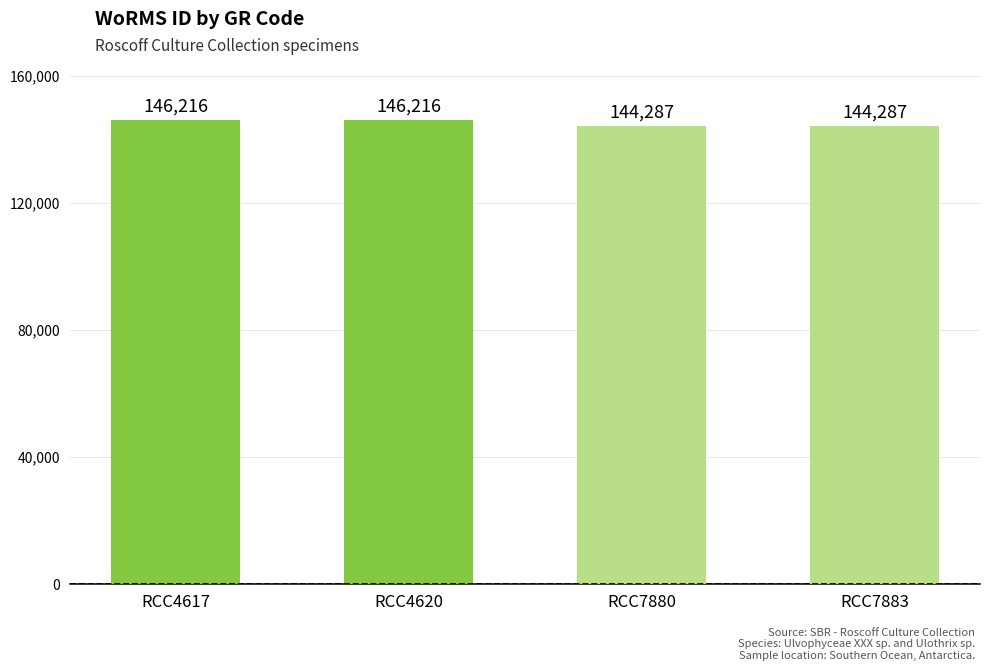

Approximately how many times larger is the value at RCC7880 compared to RCC4617?

1.0